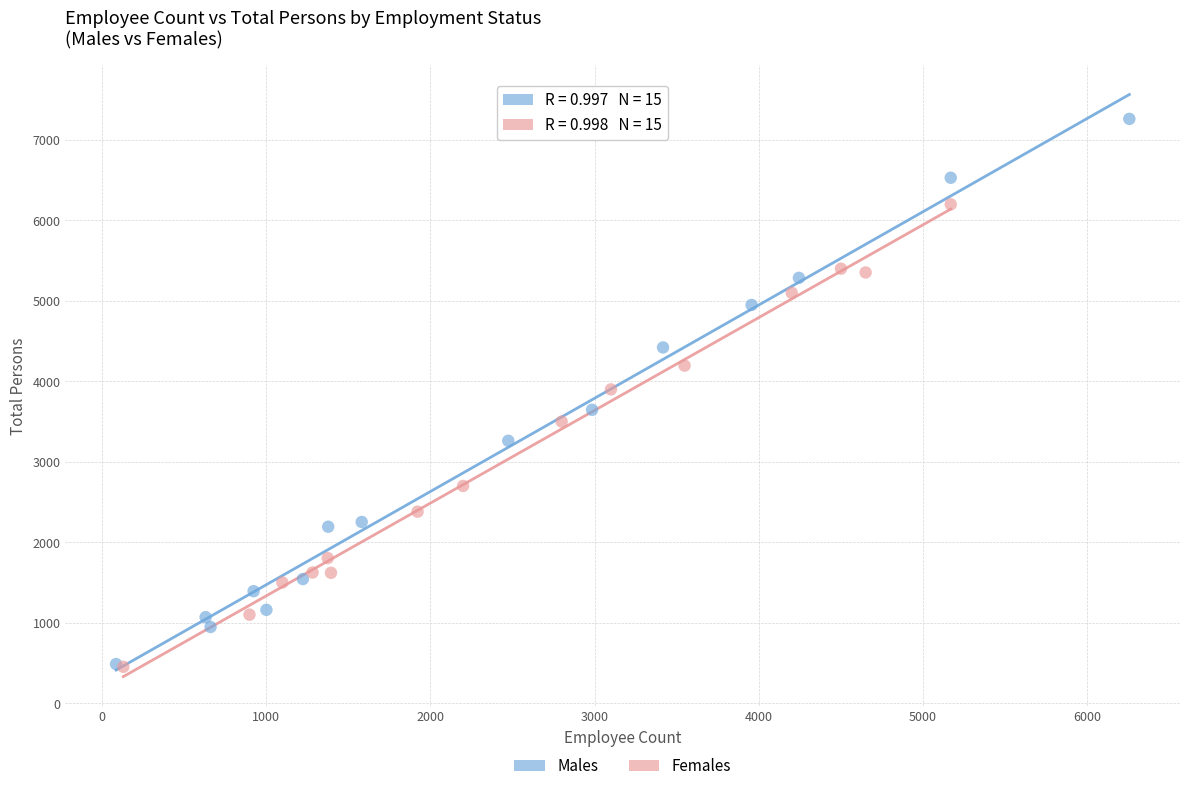

Which series contains the highest Y value?

Males